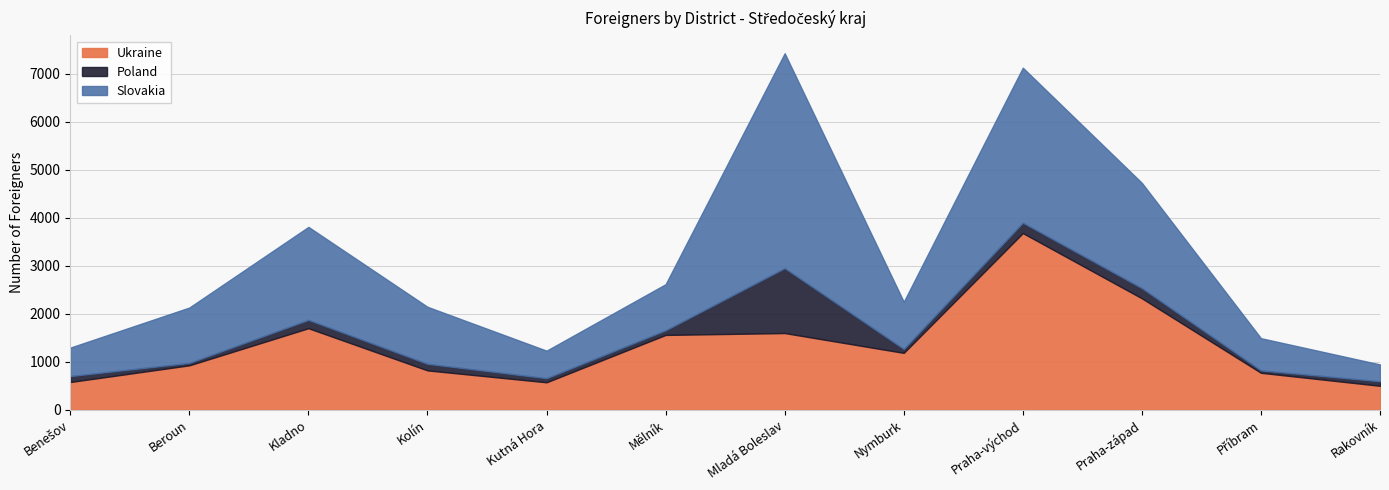

True or false: Poland and Slovakia cross at least once.

False